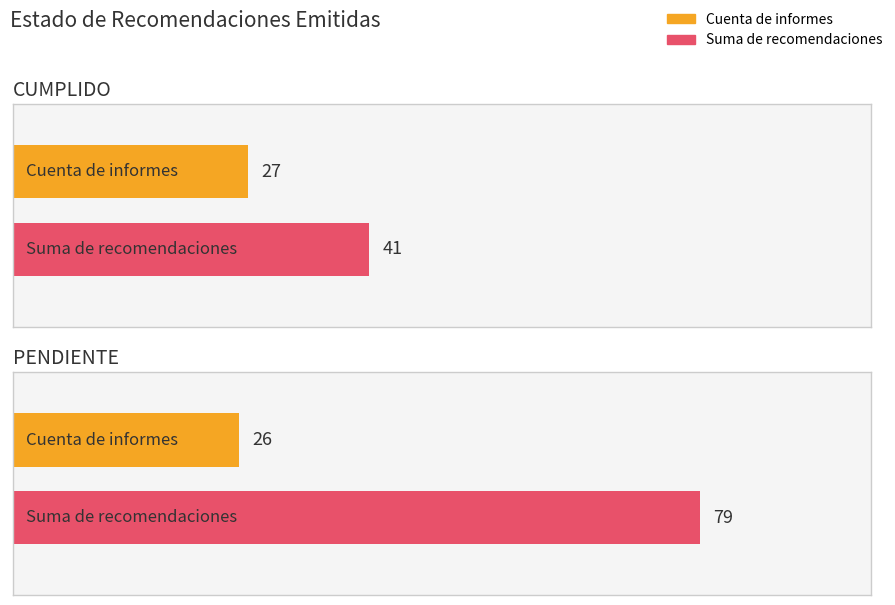

True or false: Suma de recomendaciones has a value of 41 at CUMPLIDO.

False